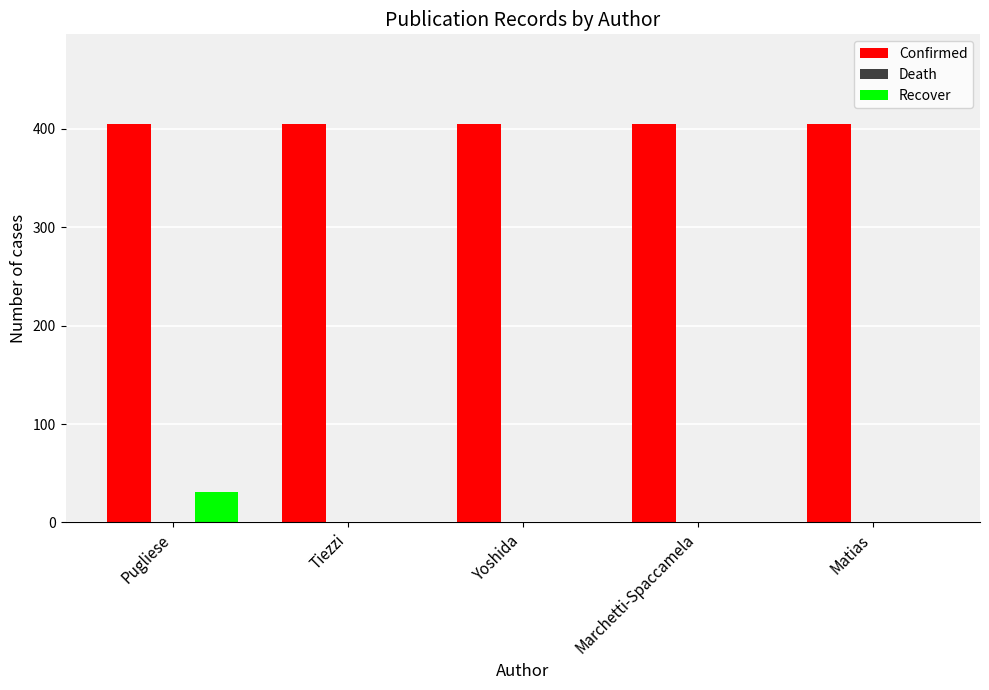

Reading left to right, transcribe all the data shown in this chart.

Confirmed: Pugliese=405	Tiezzi=405	Yoshida=405	Marchetti-Spaccamela=405	Matias=405
Recover: Pugliese=31	Tiezzi=0	Yoshida=0	Marchetti-Spaccamela=0	Matias=0